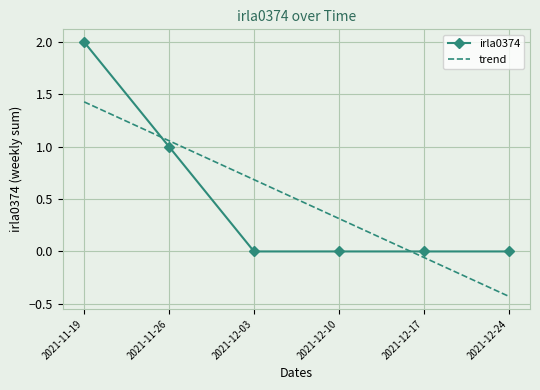

Is it true that trend equals 0.7 at 2021-12-03?

True